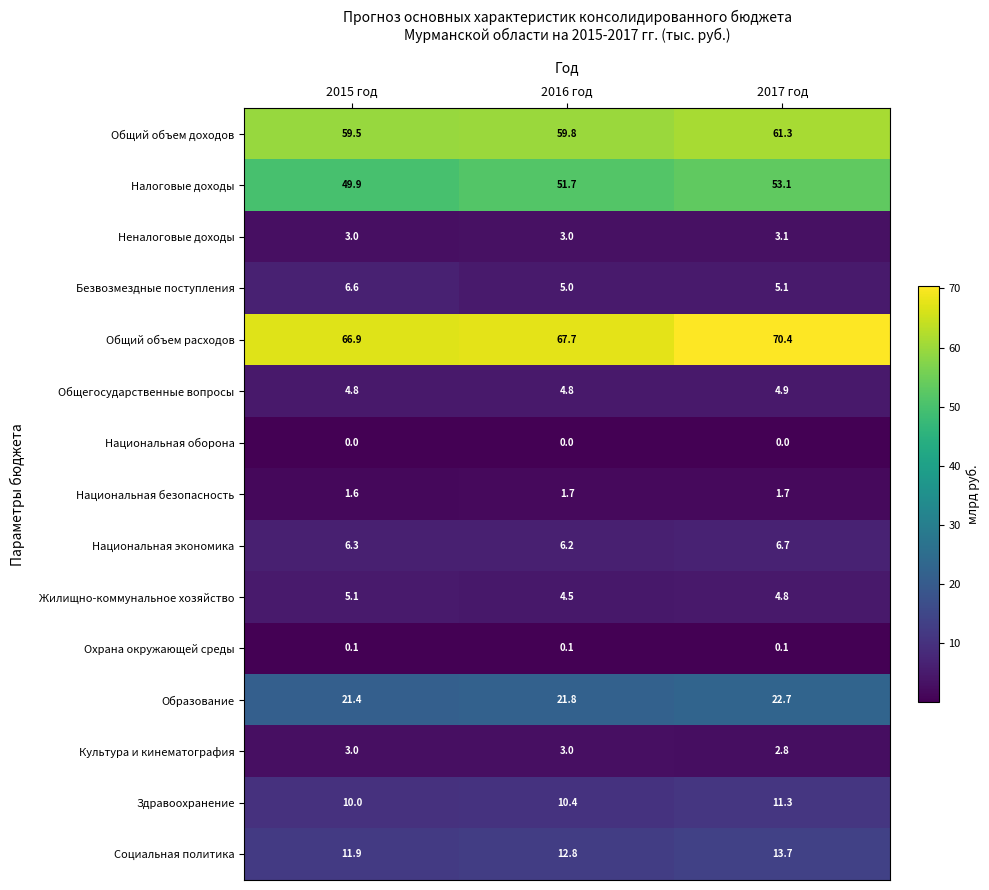

Which category has the highest value in the Налоговые доходы series?

2017 год